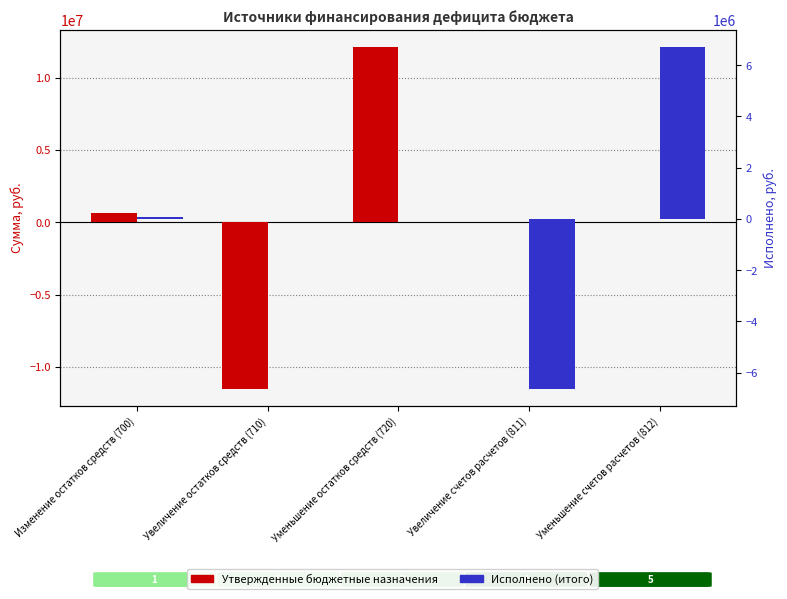

The value of Утвержденные бюджетные назначения at Изменение остатков средств (700) is 628600.0. True or false?

True